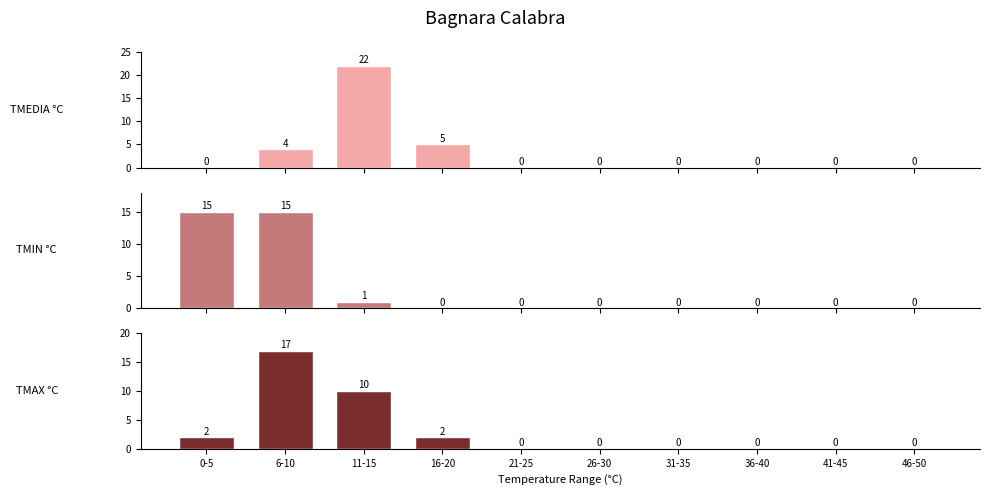

Reading right to left, extract all data points from this chart.

TMEDIA °C: 46-50=0	41-45=0	36-40=0	31-35=0	26-30=0	21-25=0	16-20=5	11-15=22	6-10=4	0-5=0
TMIN °C: 46-50=0	41-45=0	36-40=0	31-35=0	26-30=0	21-25=0	16-20=0	11-15=1	6-10=15	0-5=15
TMAX °C: 46-50=0	41-45=0	36-40=0	31-35=0	26-30=0	21-25=0	16-20=2	11-15=10	6-10=17	0-5=2